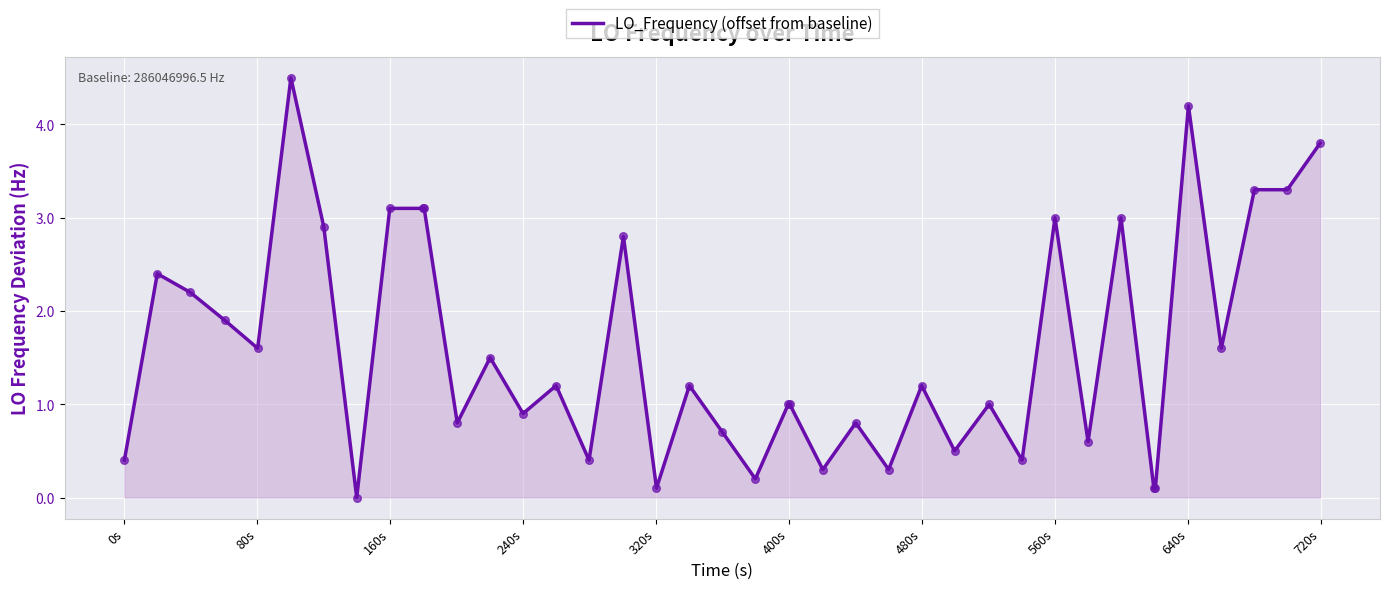

What is the difference between the maximum and minimum values?

4.5